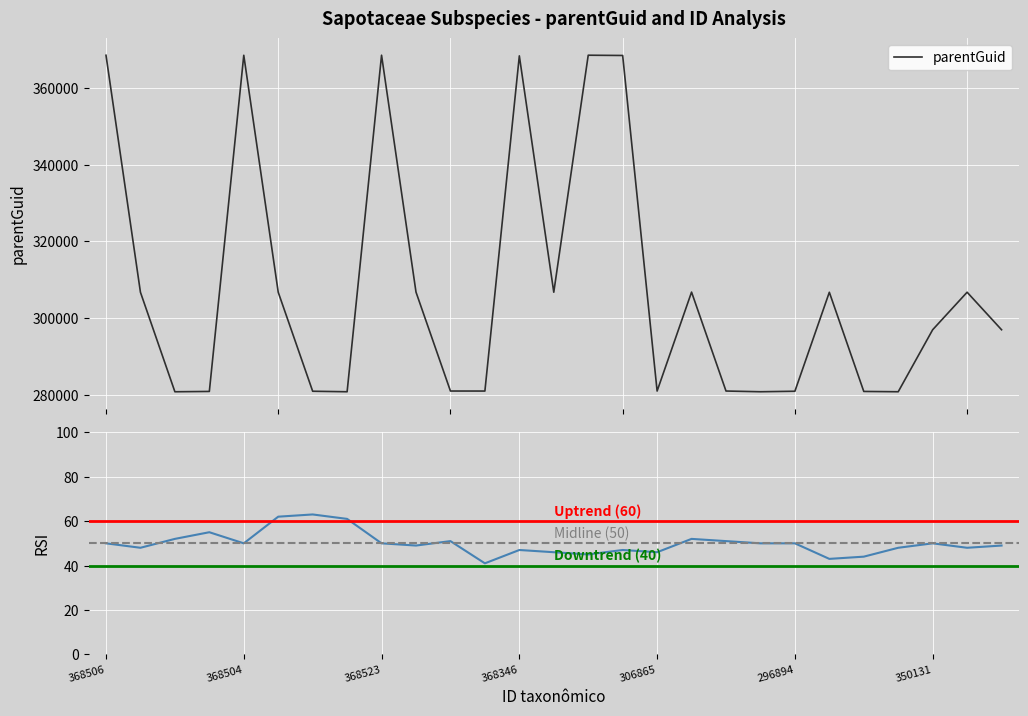

Does the chart display data point markers on the line(s)?

No